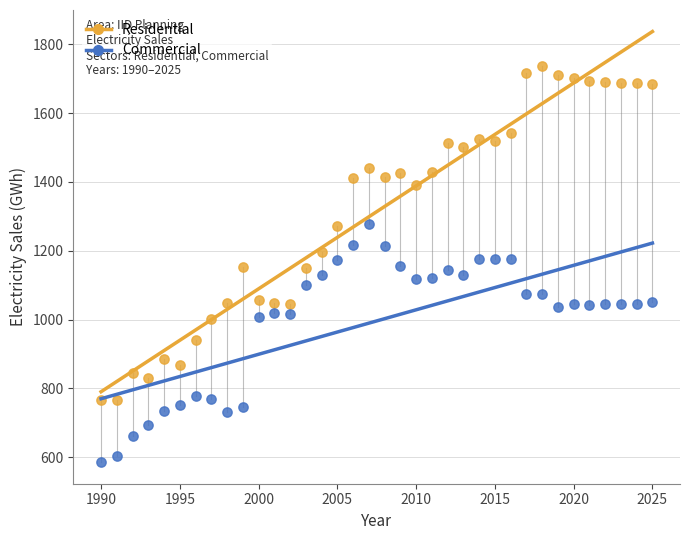

Which series has the widest spread of Y values?

Residential